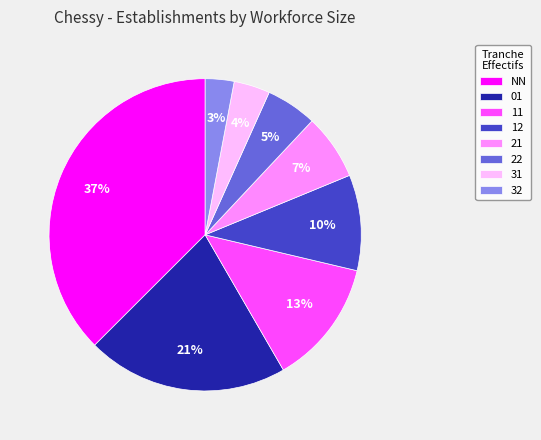

To the nearest percent, what is the combined percentage of NN and 12?

47%